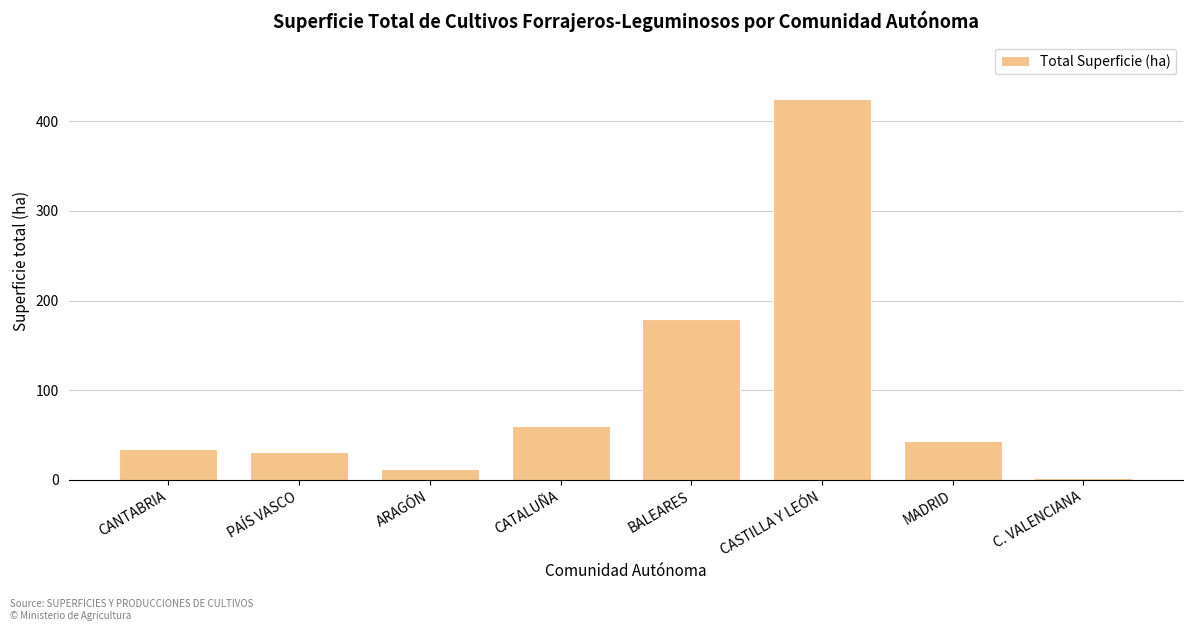

Is it true that the value at PAÍS VASCO is 10?

False